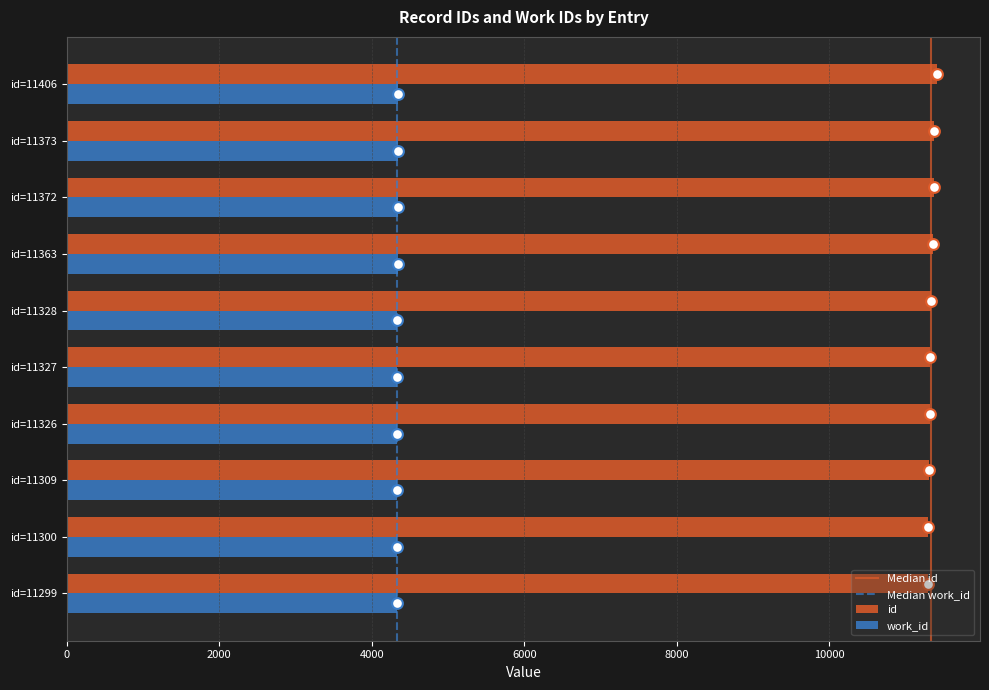

Is the value of work_id at id=11328 greater than the value of id at id=11300?

No